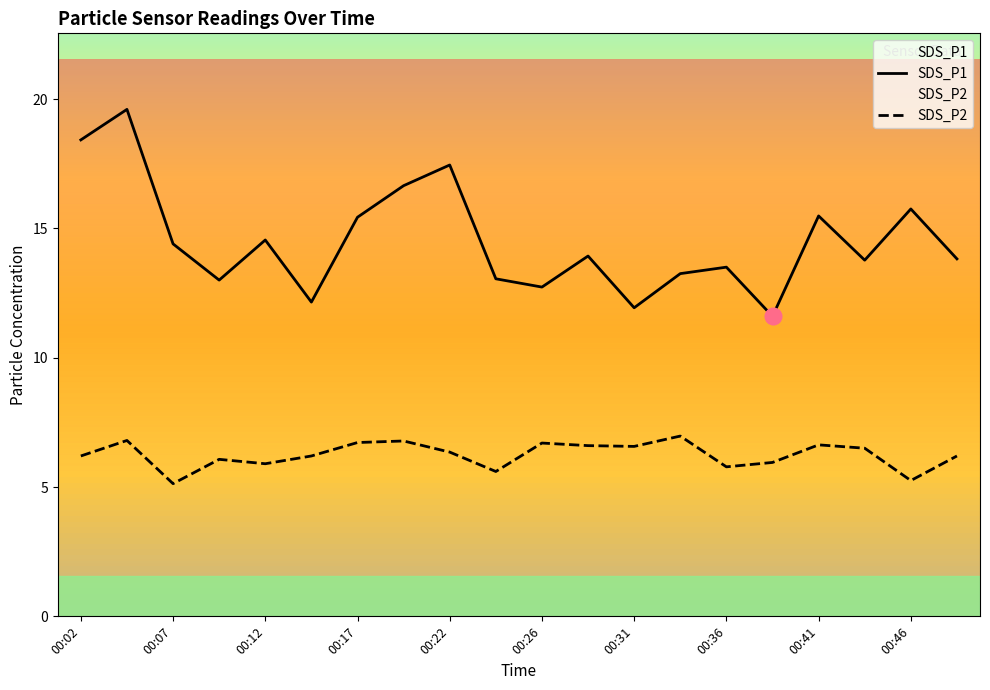

Which series has the largest range (max minus min)?

SDS_P1